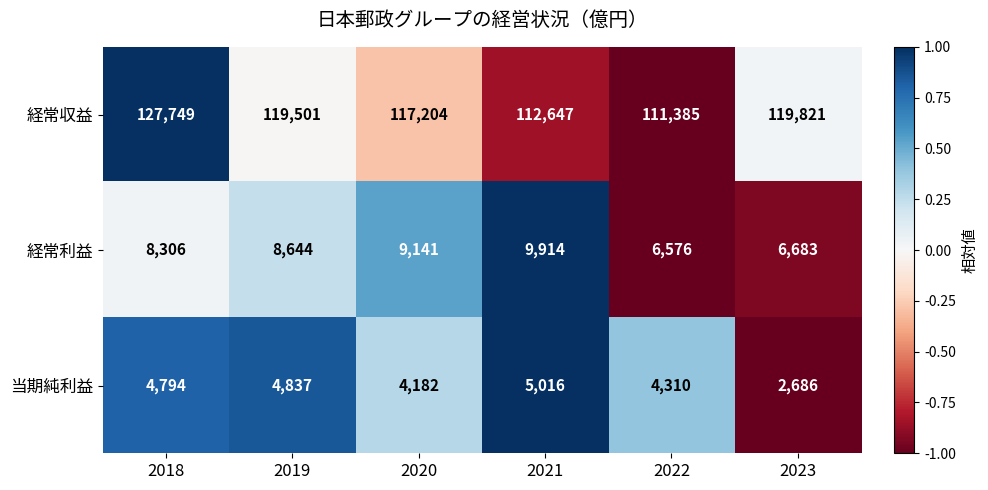

Which series changed the most between 2022 and 2023?

経常収益